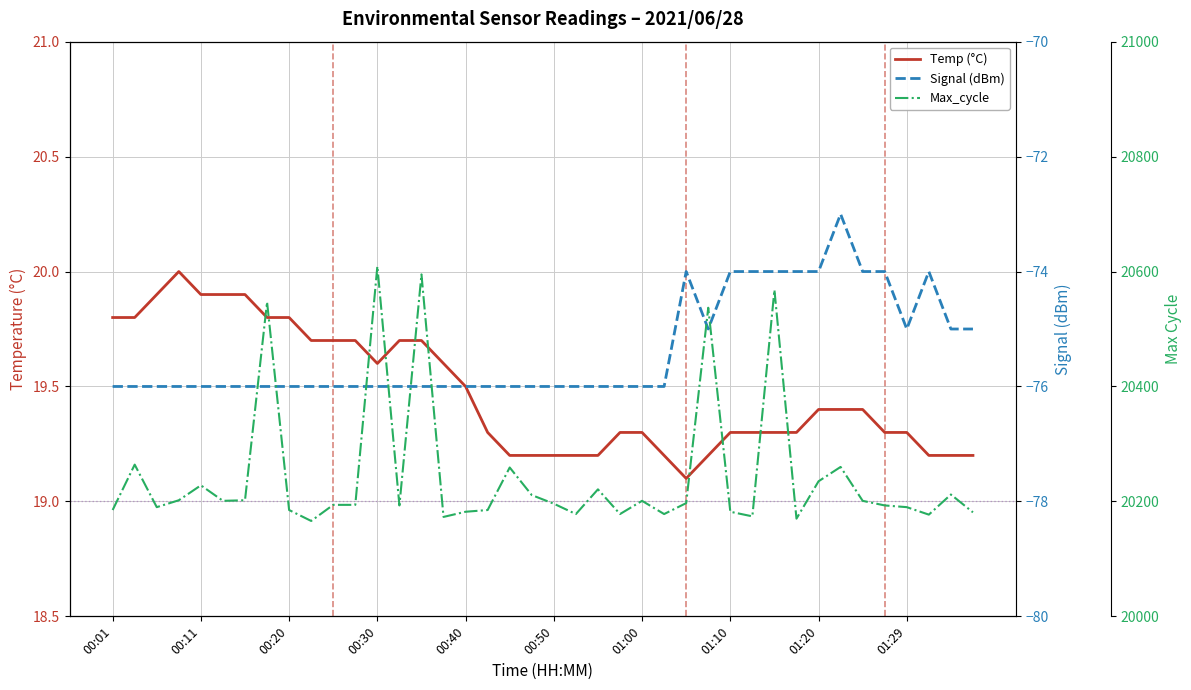

How many Temp values are between 19 and 20?

40